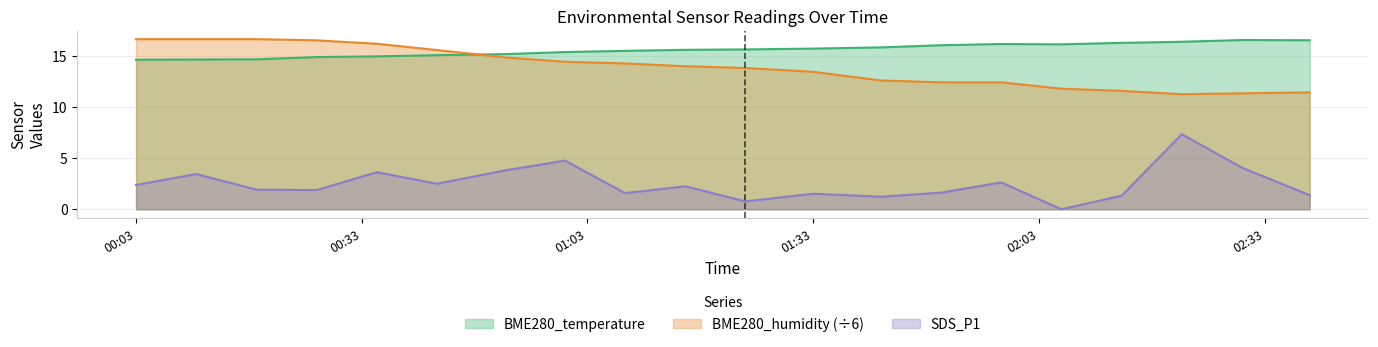

At which category does SDS_P1 reach its first local peak?

2023/10/29 00:11